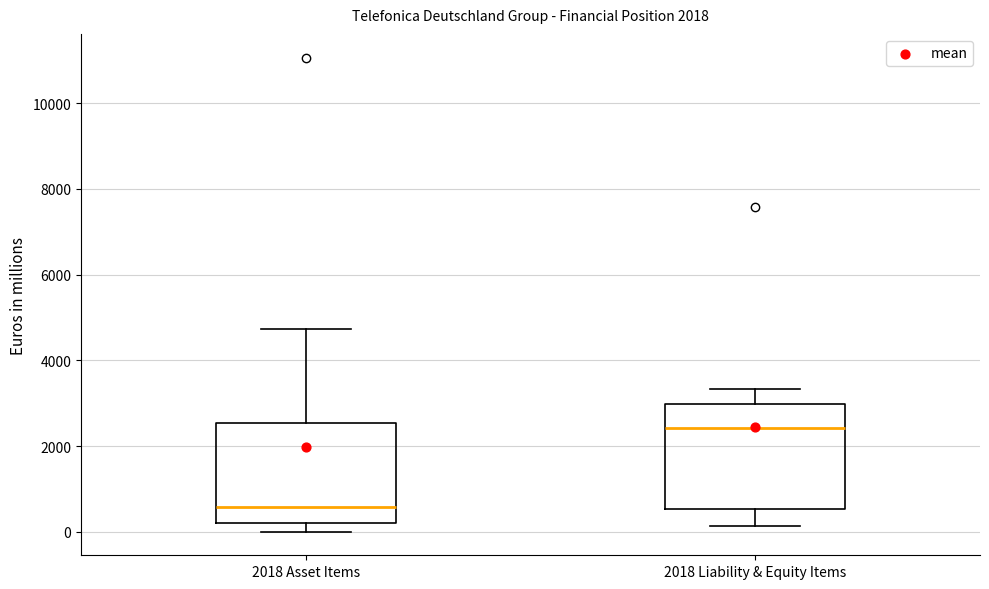

Reading left to right, transcribe this box plot: for each box, give where its median line is, the range the box spans, and where its two whiskers end, as read against the y-axis. The values are not printed on the chart, so give them approximately, as read against the axis.

2018 Asset Items: median 600, box 200 to 2600, whiskers 0 to 4800
2018 Liability & Equity Items: median 2400, box 600 to 3000, whiskers 200 to 3400